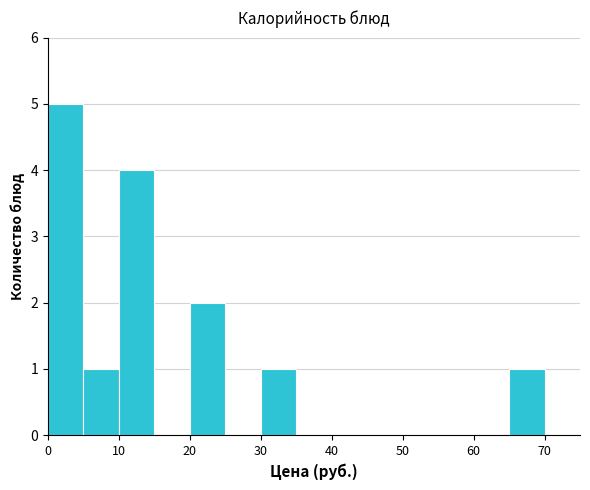

What is the height of the bar covering 10 to 15 on the x-axis? The values are not printed on the chart, so give them approximately, as read against the axis.

4